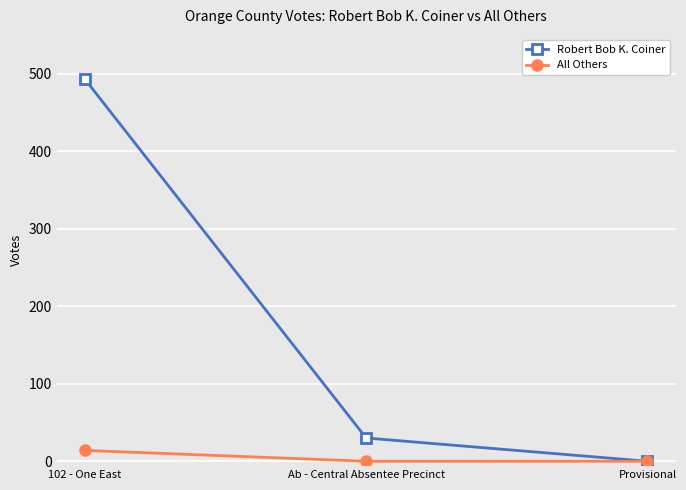

What are all the series names shown in the legend?

Robert Bob K. Coiner, All Others